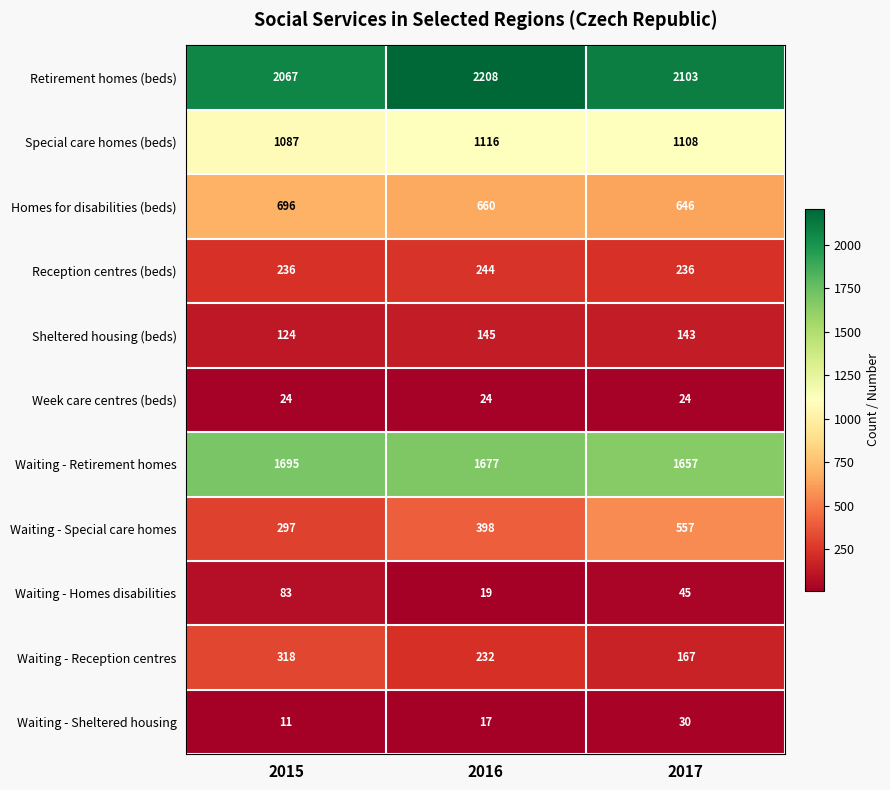

At which category does the chart reach its minimum across all series?

2015